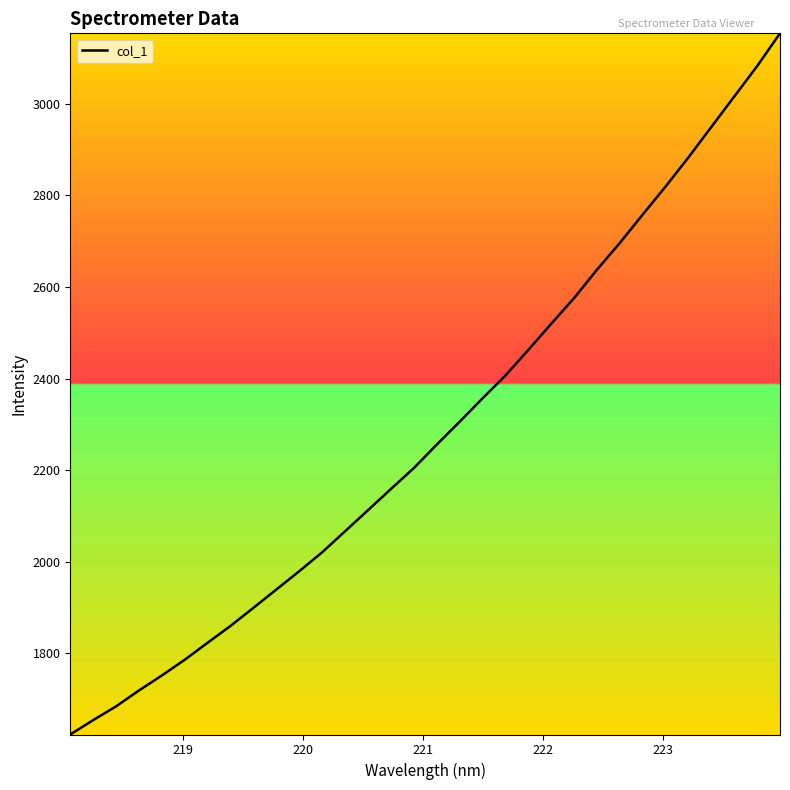

What is the difference between the maximum and minimum values?

1532.0